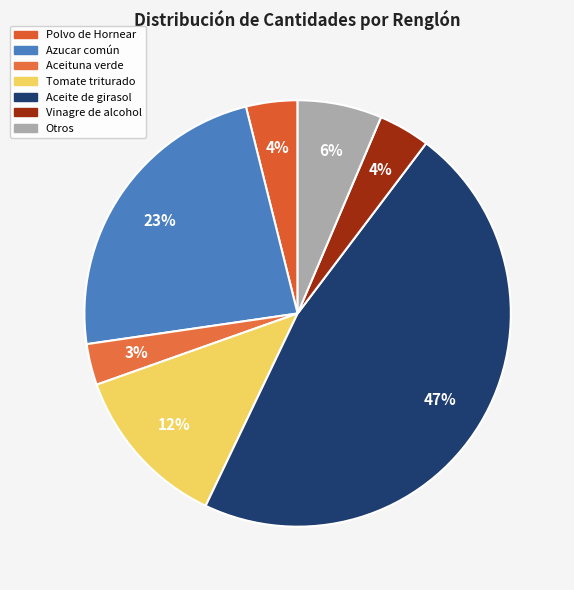

How many segments does this pie chart have?

7